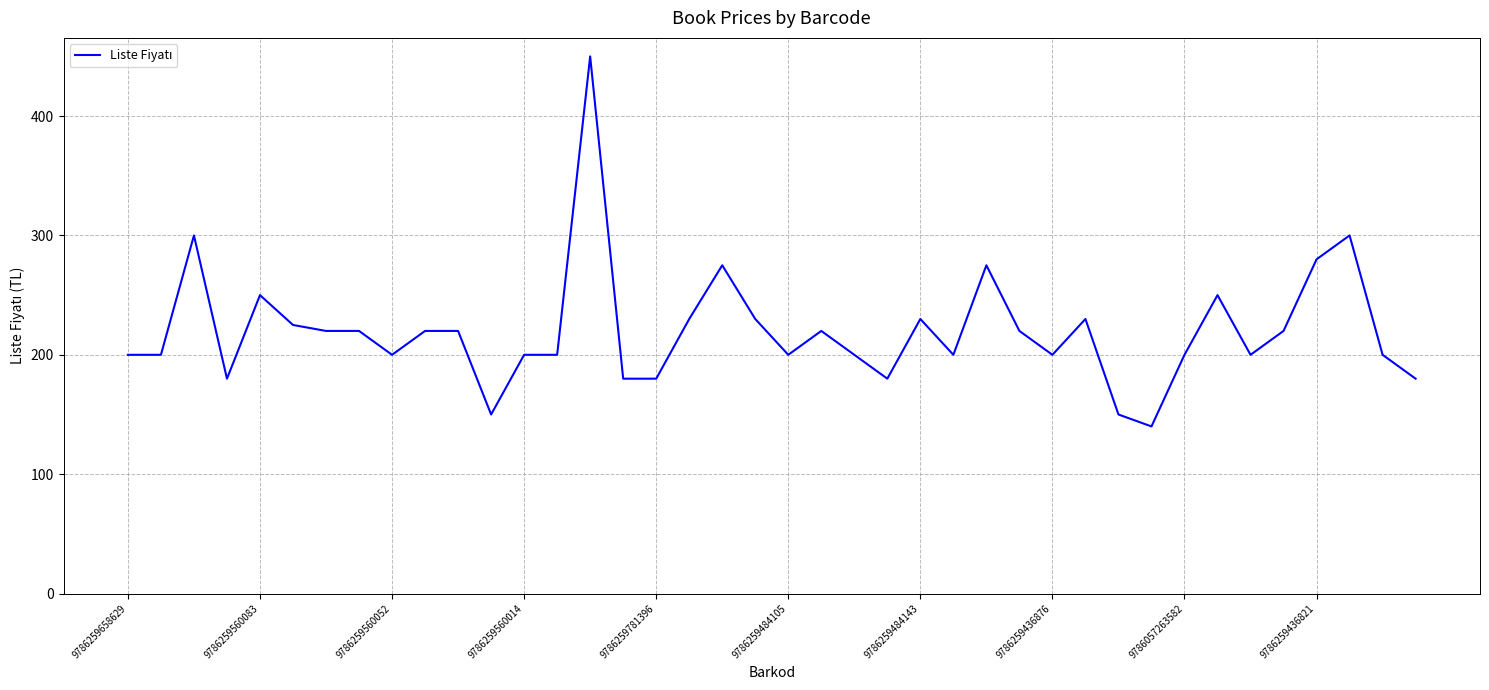

What is the sum of all values?

8805